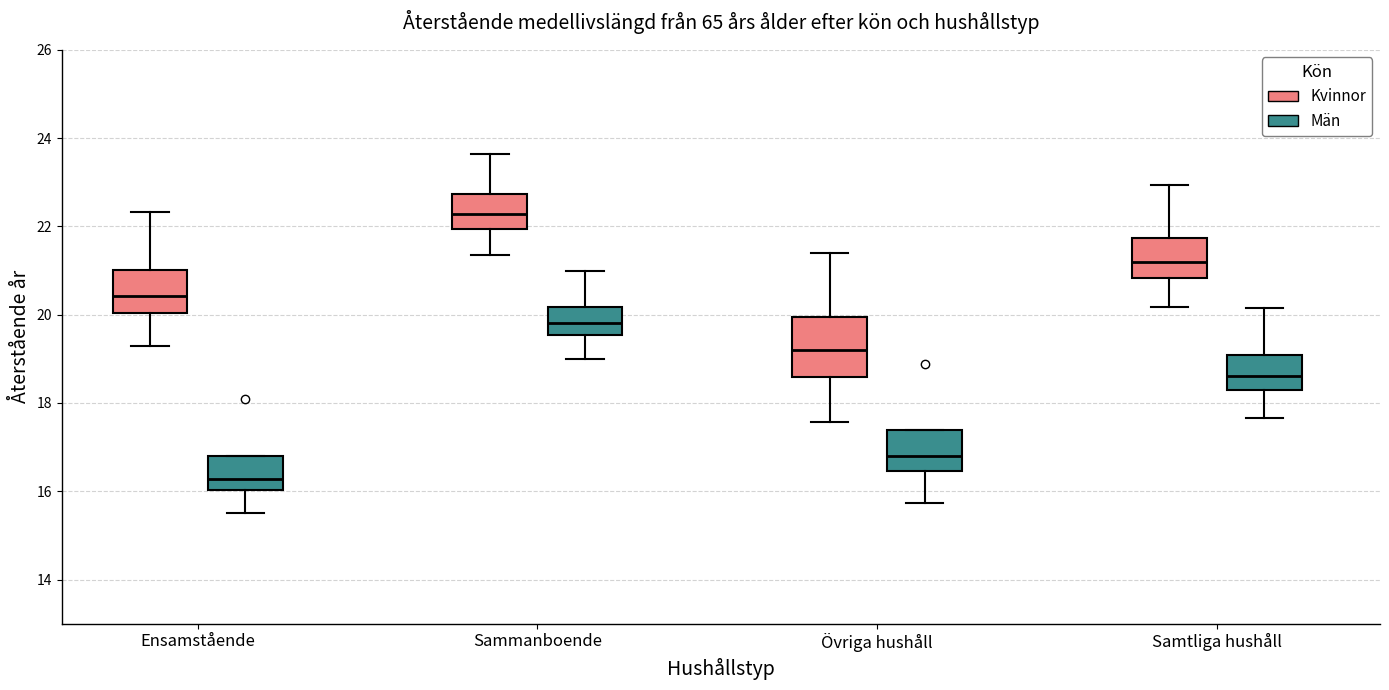

Reading left to right, transcribe this box plot: for each box, give where its median line is, the range the box spans, and where its two whiskers end, as read against the y-axis. The values are not printed on the chart, so give them approximately, as read against the axis.

Ensamstående (Kvinnor): median 20.4, box 20.0 to 21.0, whiskers 19.2 to 22.4
Ensamstående (Män): median 16.2, box 16.0 to 16.8, whiskers 15.6 to 16.8
Sammanboende (Kvinnor): median 22.2, box 22.0 to 22.8, whiskers 21.4 to 23.6
Sammanboende (Män): median 19.8, box 19.6 to 20.2, whiskers 19.0 to 21.0
Övriga hushåll (Kvinnor): median 19.2, box 18.6 to 20.0, whiskers 17.6 to 21.4
Övriga hushåll (Män): median 16.8, box 16.4 to 17.4, whiskers 15.8 to 17.4
Samtliga hushåll (Kvinnor): median 21.2, box 20.8 to 21.8, whiskers 20.2 to 23.0
Samtliga hushåll (Män): median 18.6, box 18.2 to 19.0, whiskers 17.6 to 20.2